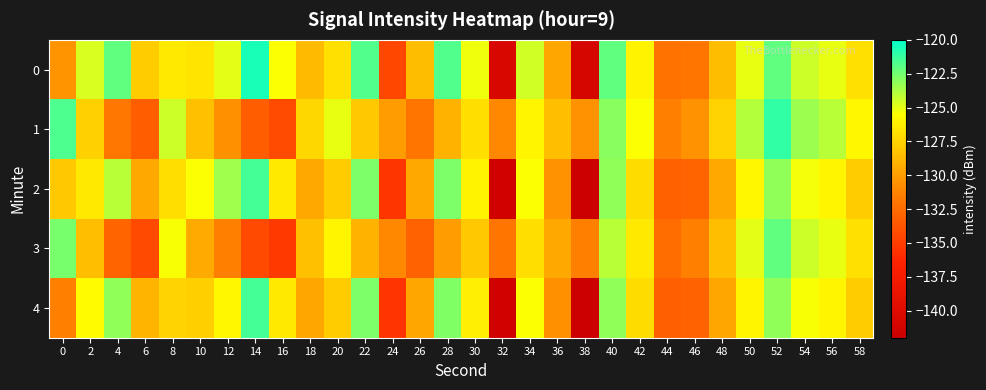

Reading left to right, extract all data points from this chart.

0: 0=-130.5	2=-124.6	4=-122.1	6=-127.9	8=-126.5	10=-126.7	12=-125.0	14=-120.5	16=-125.5	18=-128.6	20=-126.9	22=-121.7	24=-134.5	26=-128.6	28=-121.8	30=-125.2	32=-140.6	34=-124.5	36=-129.6	38=-140.9	40=-122.1	42=-126.1	44=-132.2	46=-132.0	48=-128.6	50=-125.0	52=-122.1	54=-124.4	56=-125.0	58=-126.9
1: 0=-121.7	2=-127.6	4=-131.9	6=-133.3	8=-124.4	10=-128.4	12=-130.6	14=-133.3	16=-134.2	18=-127.4	20=-125.0	22=-128.0	24=-130.0	26=-132.0	28=-129.0	30=-127.0	32=-131.0	34=-126.0	36=-128.5	38=-130.5	40=-123.0	42=-125.5	44=-131.5	46=-130.5	48=-127.5	50=-123.9	52=-121.1	54=-123.4	56=-124.0	58=-125.9
2: 0=-128.0	2=-126.5	4=-124.0	6=-129.5	8=-127.0	10=-125.5	12=-123.5	14=-121.5	16=-126.5	18=-129.5	20=-127.9	22=-122.7	24=-135.4	26=-129.5	28=-122.7	30=-126.1	32=-141.5	34=-125.5	36=-130.5	38=-141.9	40=-123.1	42=-127.1	44=-133.1	46=-132.9	48=-129.5	50=-125.9	52=-123.1	54=-125.3	56=-126.0	58=-127.9
3: 0=-122.6	2=-128.5	4=-132.9	6=-134.3	8=-125.4	10=-129.4	12=-131.5	14=-134.3	16=-135.2	18=-128.4	20=-126.0	22=-129.0	24=-131.0	26=-133.0	28=-130.0	30=-128.0	32=-132.0	34=-127.0	36=-129.5	38=-131.5	40=-124.0	42=-126.5	44=-132.5	46=-131.5	48=-128.5	50=-124.9	52=-122.1	54=-124.4	56=-125.0	58=-126.9
4: 0=-131.4	2=-125.6	4=-123.1	6=-128.9	8=-127.5	10=-127.7	12=-125.9	14=-121.5	16=-126.5	18=-129.6	20=-127.9	22=-122.7	24=-135.5	26=-129.6	28=-122.8	30=-126.2	32=-141.6	34=-125.5	36=-130.6	38=-141.9	40=-123.1	42=-127.1	44=-133.2	46=-133.0	48=-129.6	50=-126.0	52=-123.1	54=-125.4	56=-126.0	58=-127.9